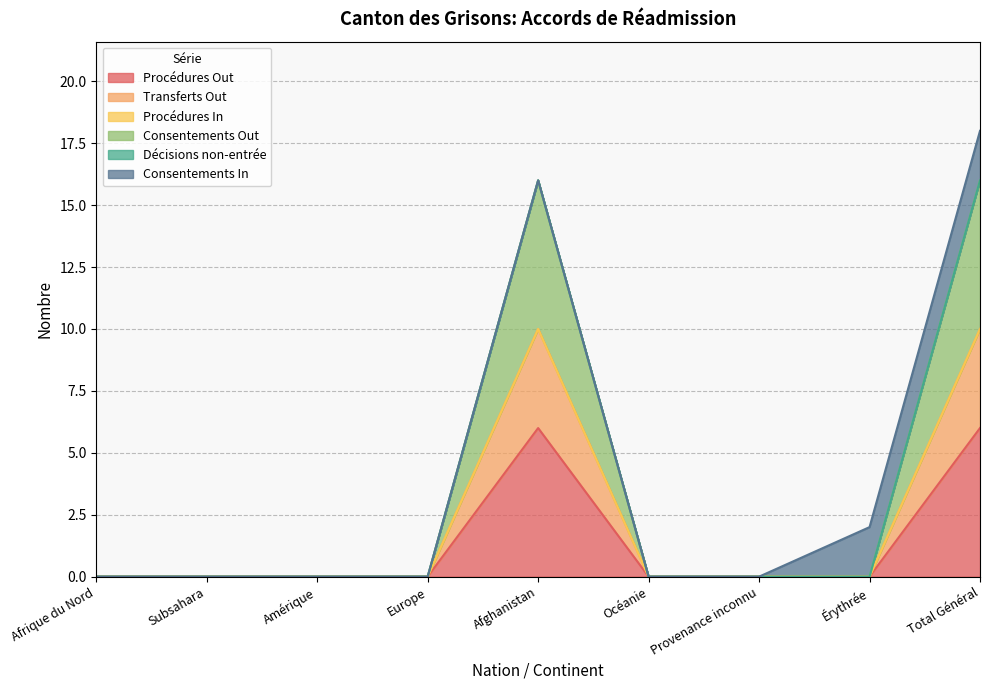

What is the value of the Procédures Out point at the 5th from the left?

6